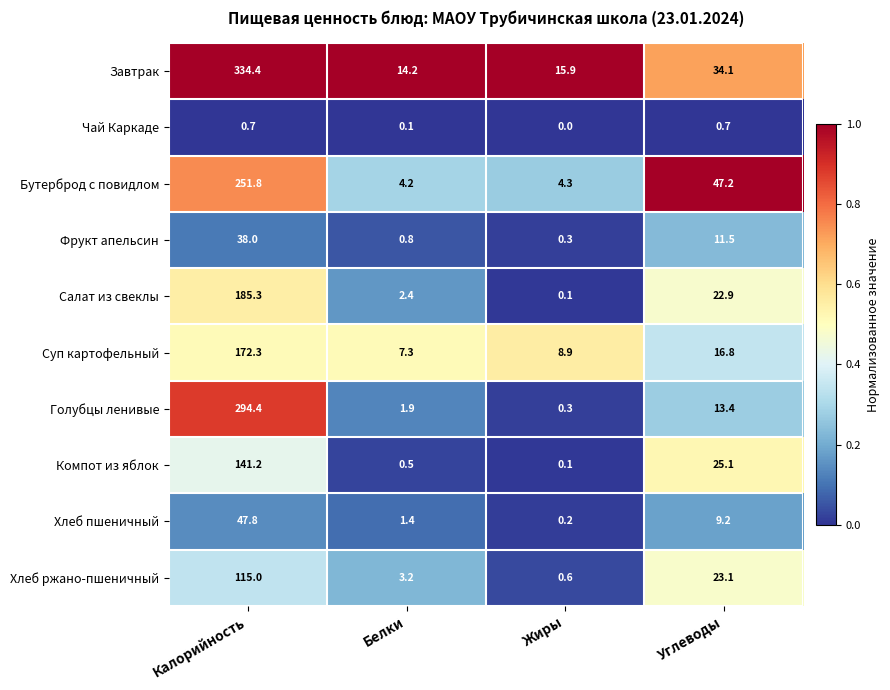

What is the difference between the Завтрак values at Жиры and Углеводы?

18.2